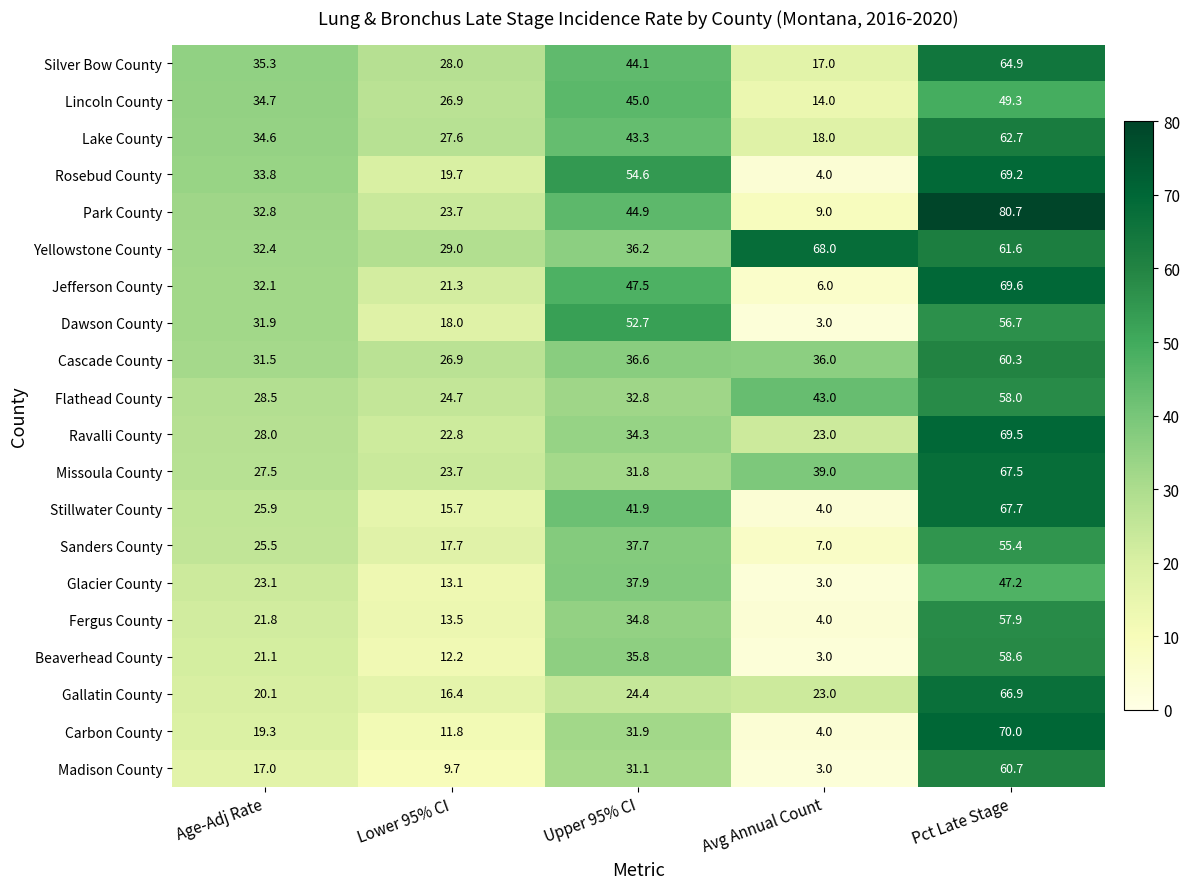

Which category has the lowest value in the Lincoln County series?

Avg Annual Count